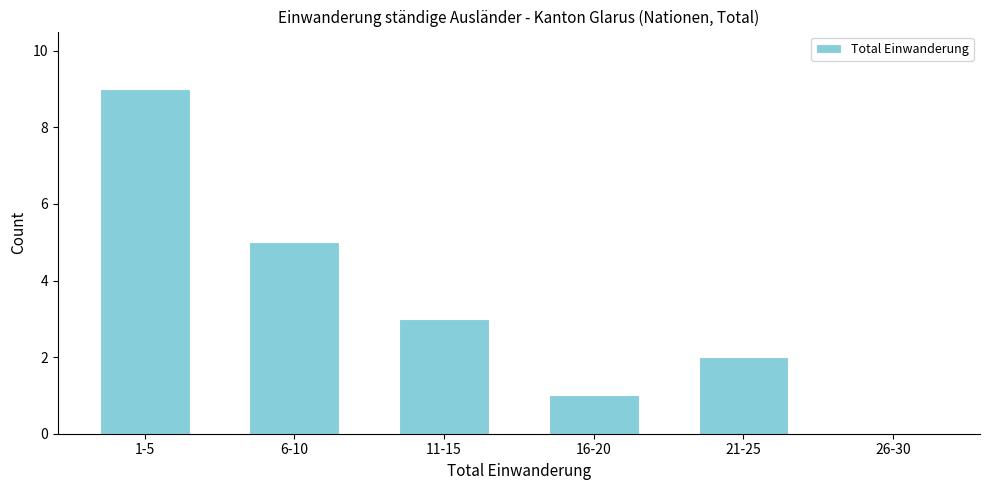

Reading right to left, what are all the values shown in this chart?

26-30=0	21-25=2	16-20=1	11-15=3	6-10=5	1-5=9